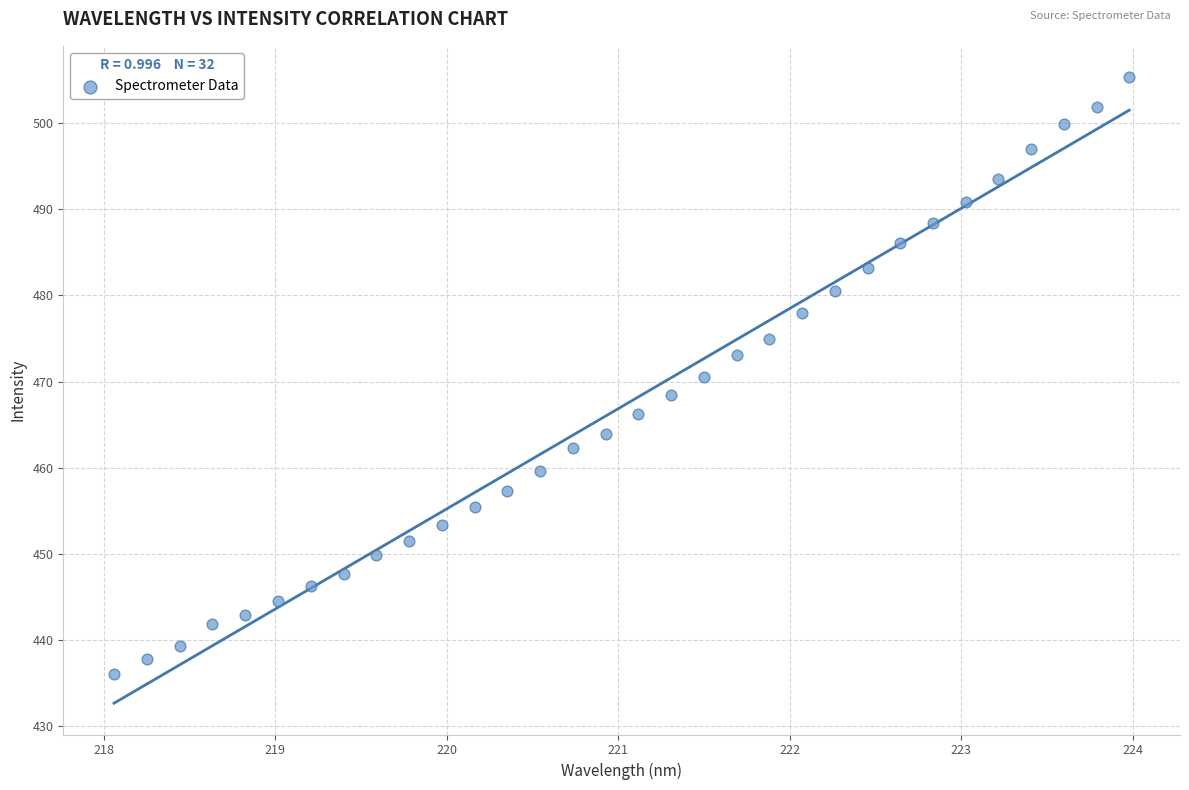

What is the range of Y values (max minus min)?

69.3